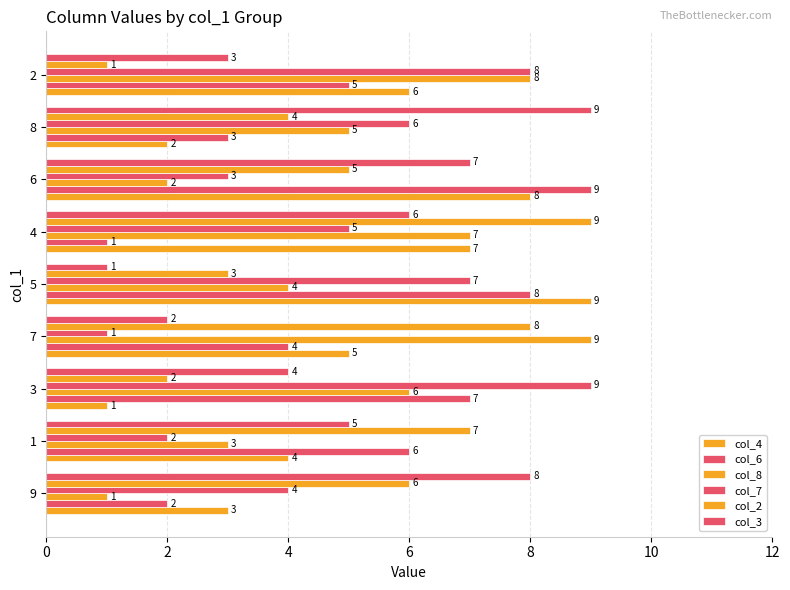

Count the number of data series in this chart.

6